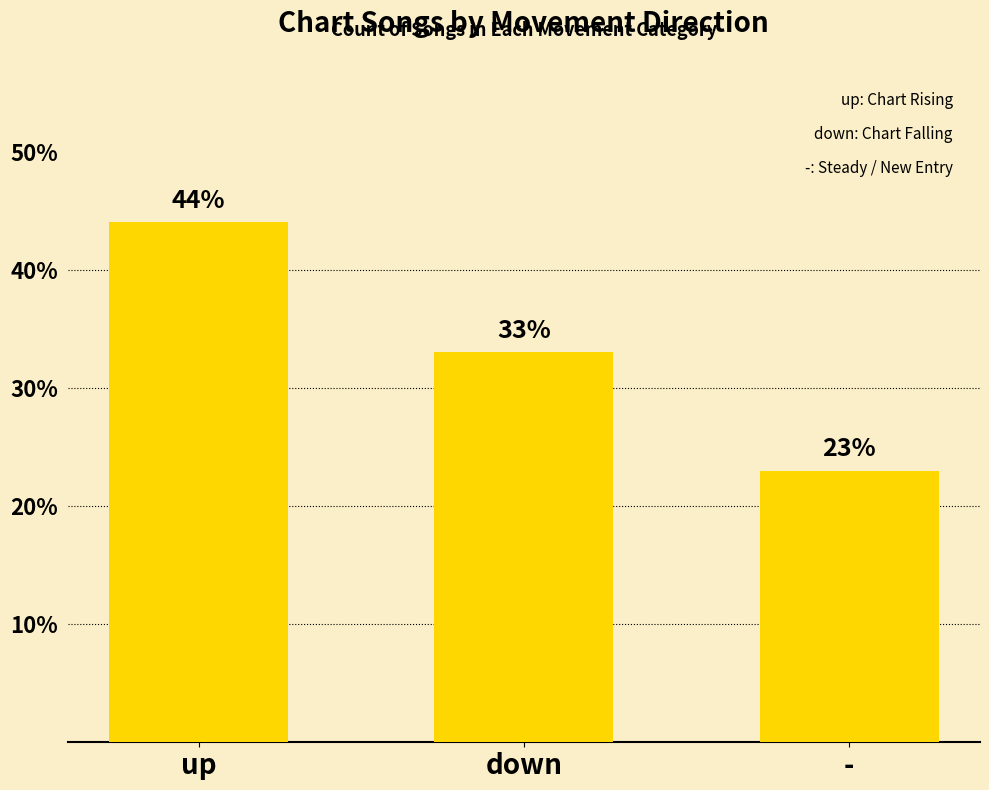

How many series are shown in this chart?

1